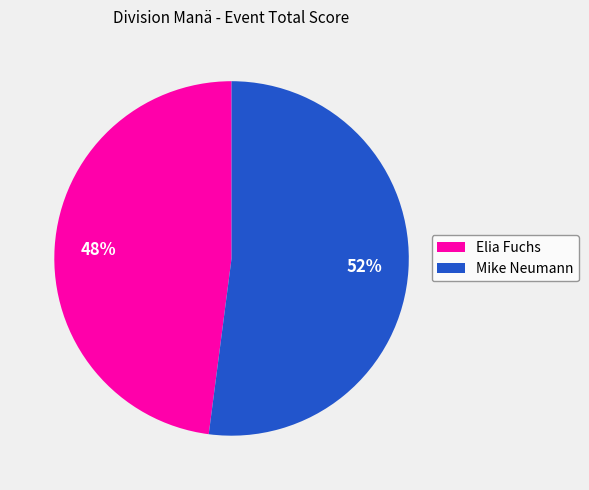

To the nearest percent, what is the difference between the Mike Neumann and Elia Fuchs slice percentages?

4%